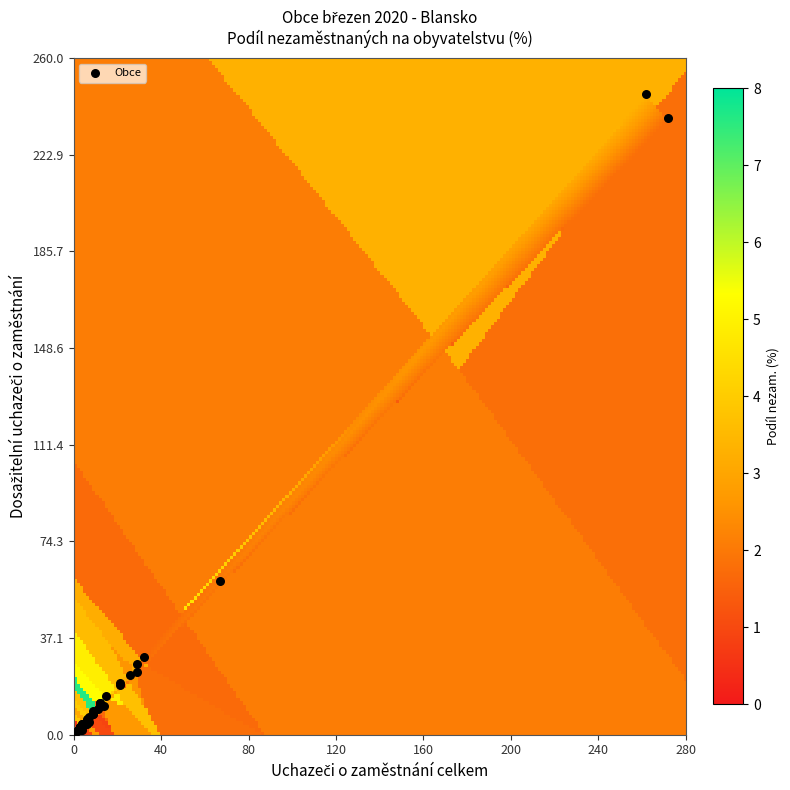

What Y value in the scatter plot is closest to 123?

59